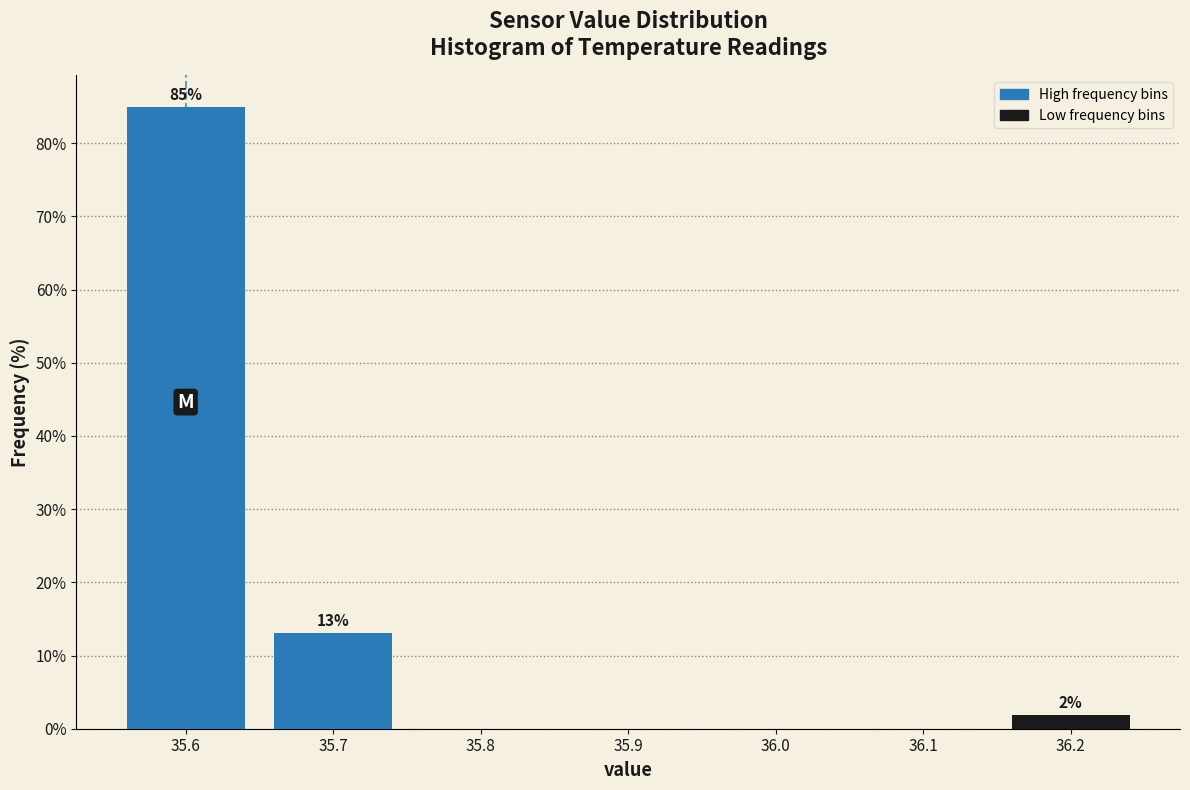

Which range on the x-axis has the tallest bar?

35.55 to 35.65